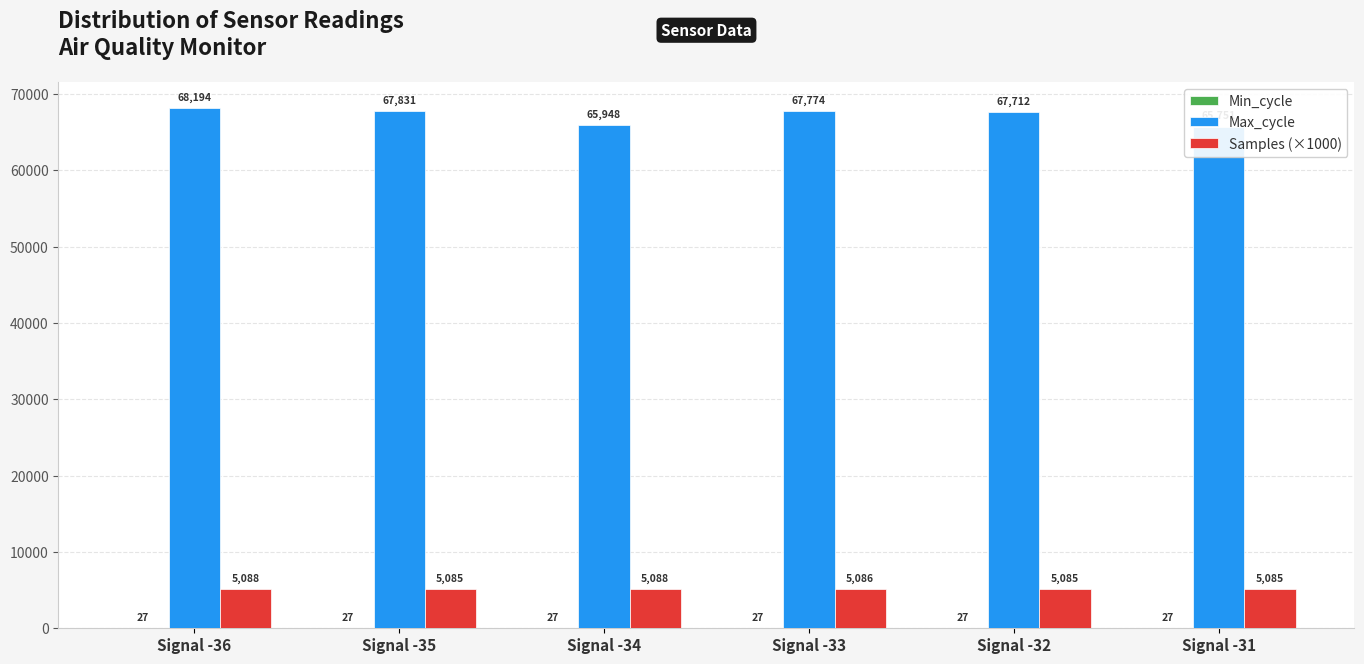

What is the difference between the maximum and second lowest values in the Samples (×1000) series?

2.9